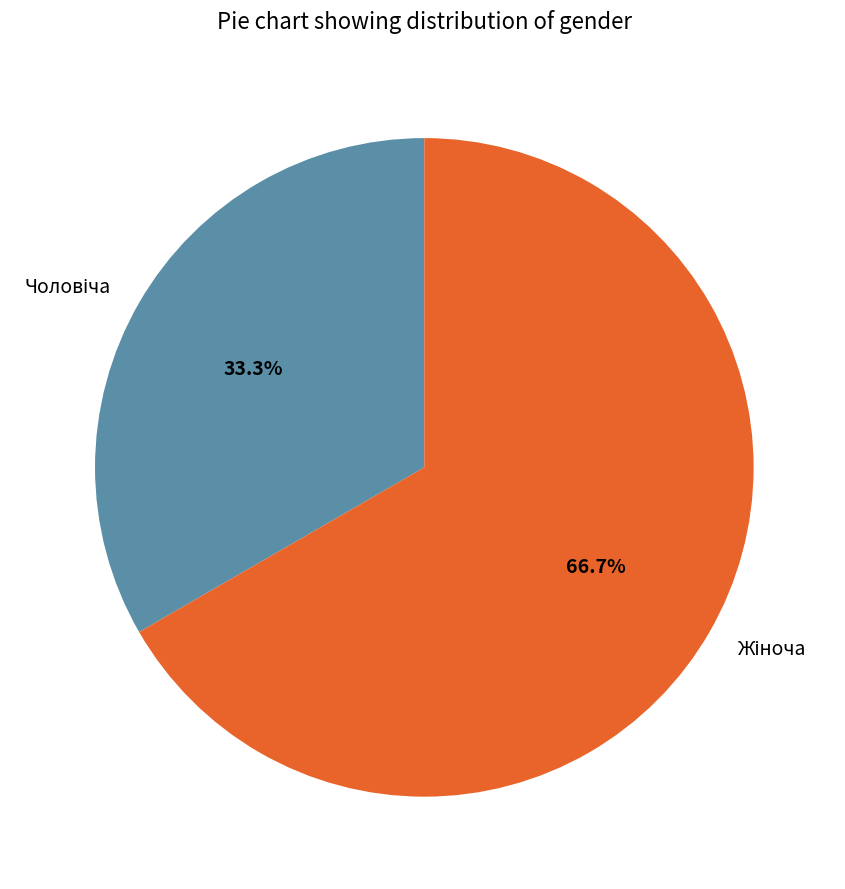

Is there a majority slice in this chart?

Yes